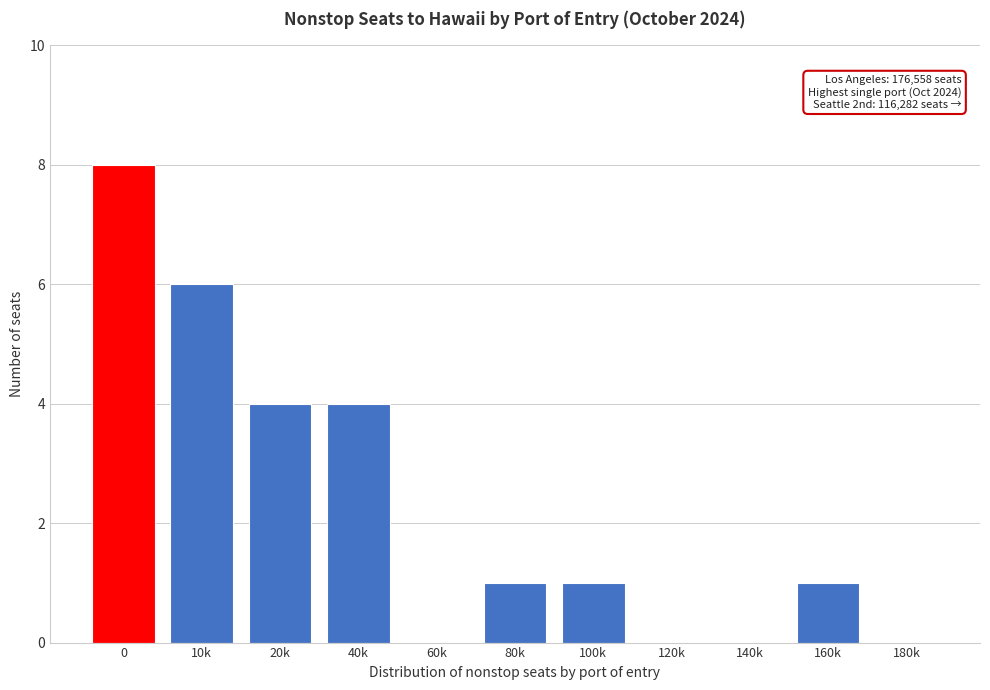

Reading left to right, list all the values displayed in this chart.

0=8	10k=6	20k=4	40k=4	60k=0	80k=1	100k=1	120k=0	140k=0	160k=1	180k=0